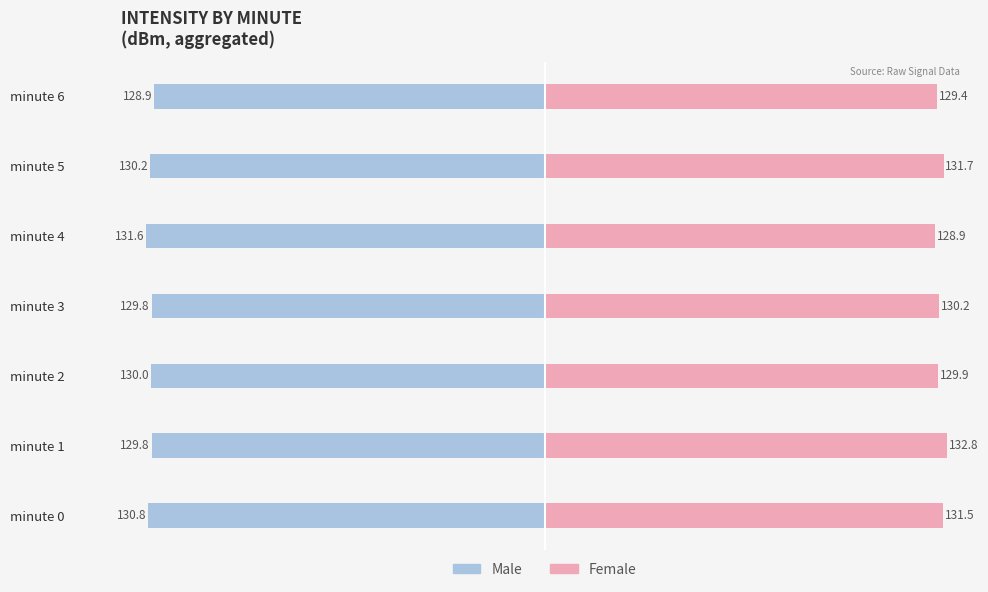

Is the value of Male at minute 6 greater than the value of Female at minute 1?

No